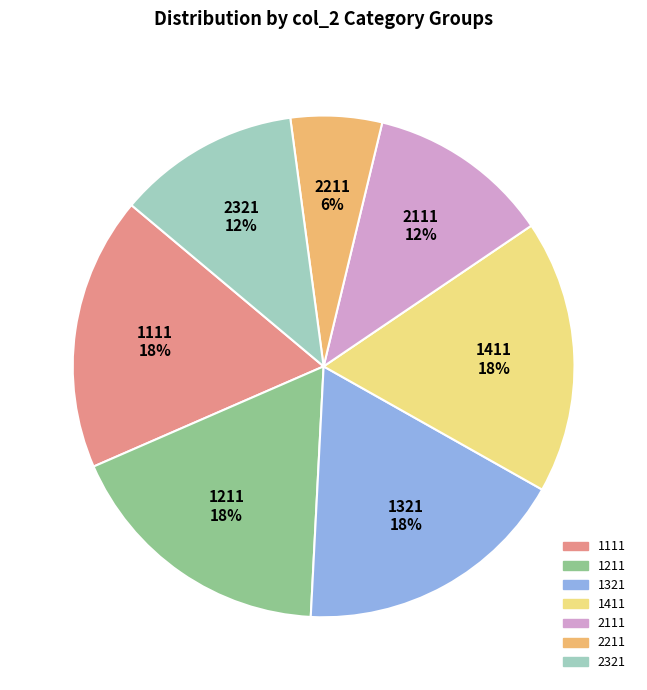

Is there a majority slice in this chart?

No